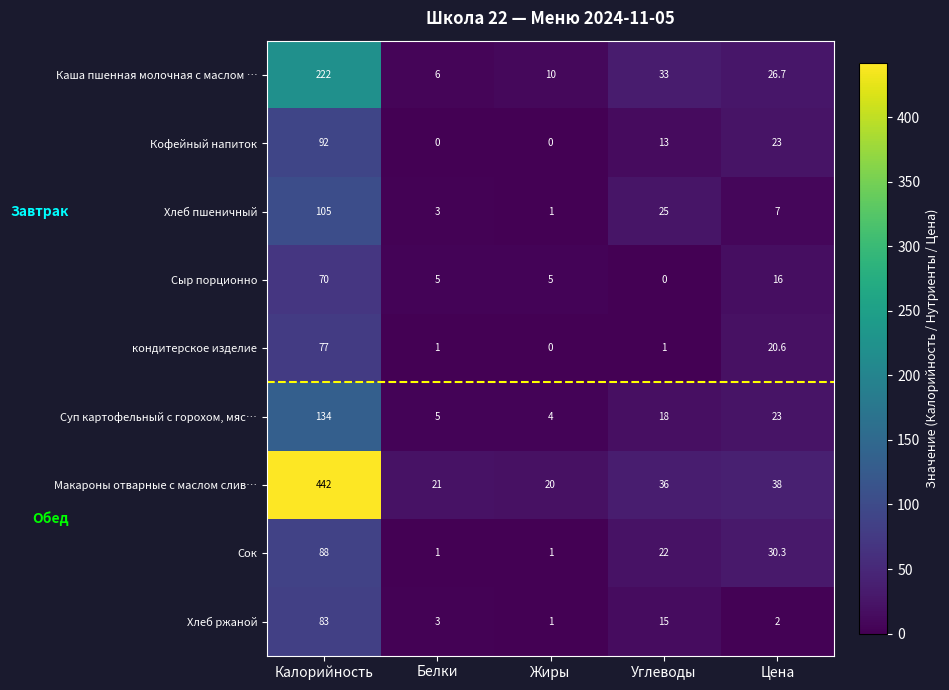

List the series in order of their peak value, highest first.

Макароны отварные с маслом слив…, Каша пшенная молочная с маслом …, Суп картофельный с горохом, мяс…, Хлеб пшеничный, Кофейный напиток, Сок, Хлеб ржаной, кондитерское изделие, Сыр порционно